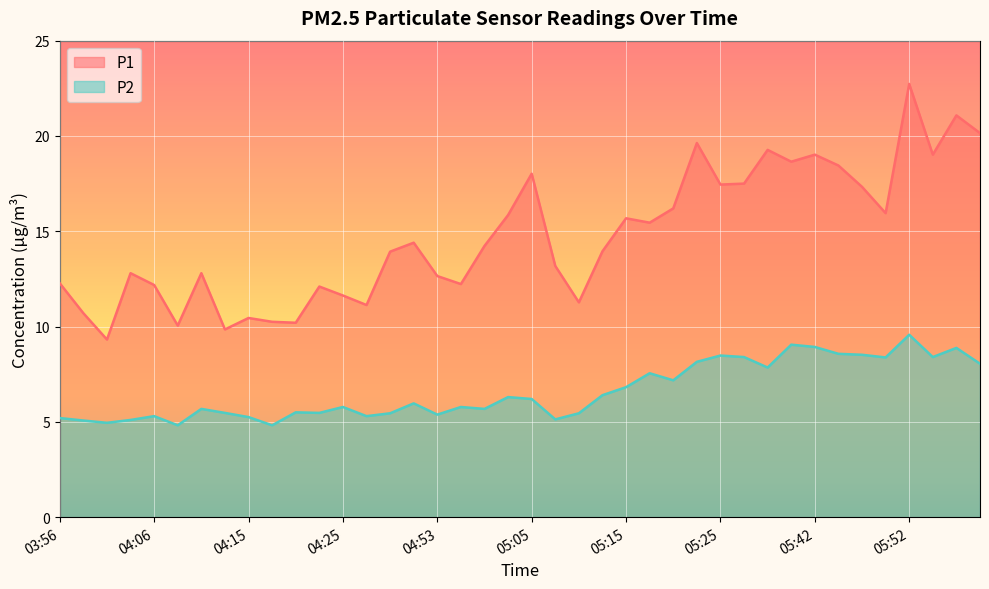

The value of P1 at 05:34 is 19.3. True or false?

True